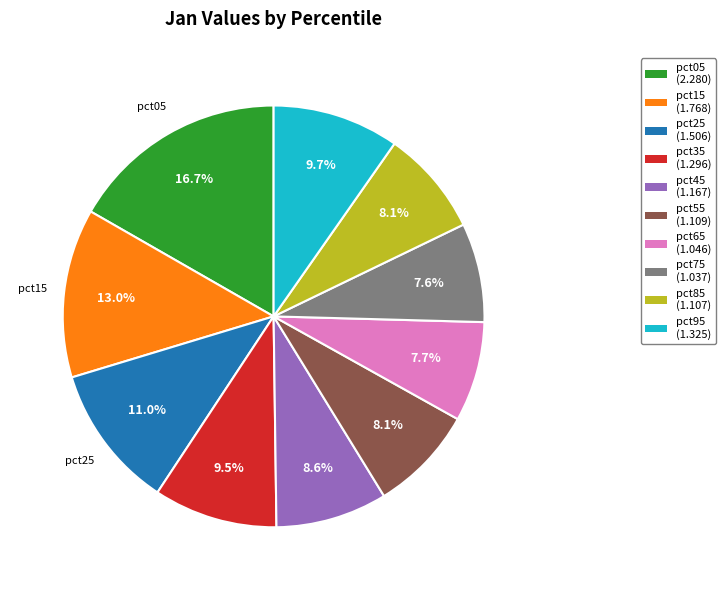

How many slices are in this pie chart?

10